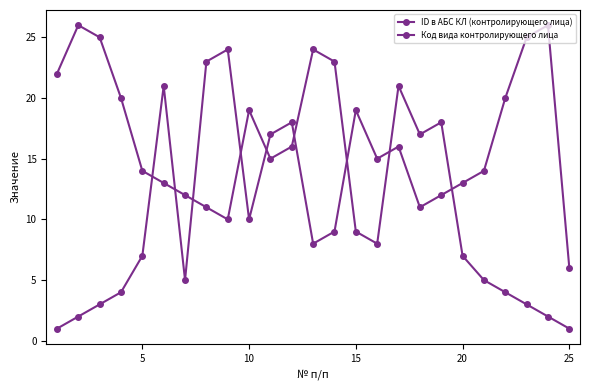

How many series are shown in this chart?

2